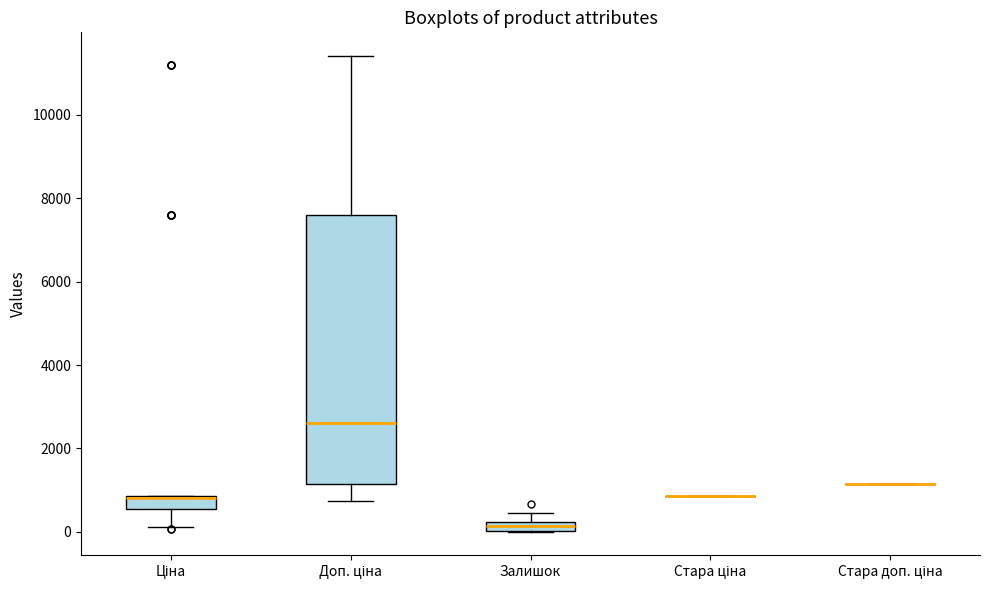

Which box is the tallest, from its lower edge to its upper edge?

Доп. ціна